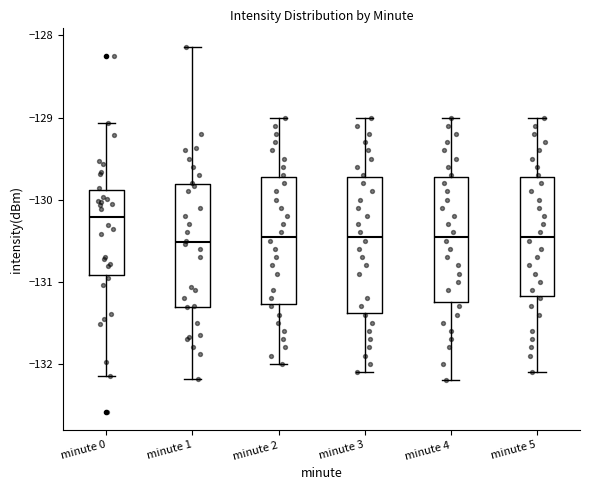

Reading left to right, read every box against the y-axis: the position of its median line, the range the box covers, and the ends of its whiskers. The values are not printed on the chart, so give them approximately, as read against the axis.

minute 0: median -130.2, box -130.9 to -129.9, whiskers -132.1 to -129.1
minute 1: median -130.5, box -131.3 to -129.8, whiskers -132.2 to -128.1
minute 2: median -130.4, box -131.3 to -129.7, whiskers -132.0 to -129.0
minute 3: median -130.4, box -131.4 to -129.7, whiskers -132.1 to -129.0
minute 4: median -130.4, box -131.2 to -129.7, whiskers -132.2 to -129.0
minute 5: median -130.4, box -131.2 to -129.7, whiskers -132.1 to -129.0